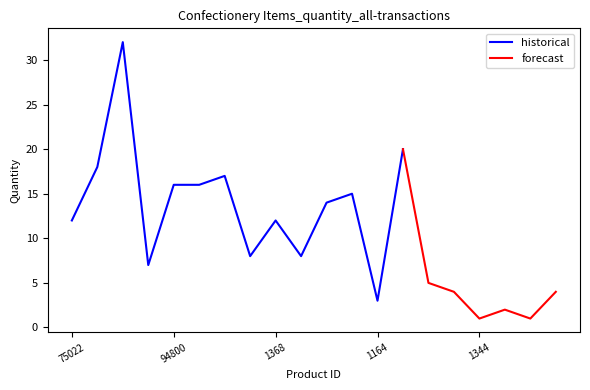

The historical series shows 1 at 1164. True or false?

False